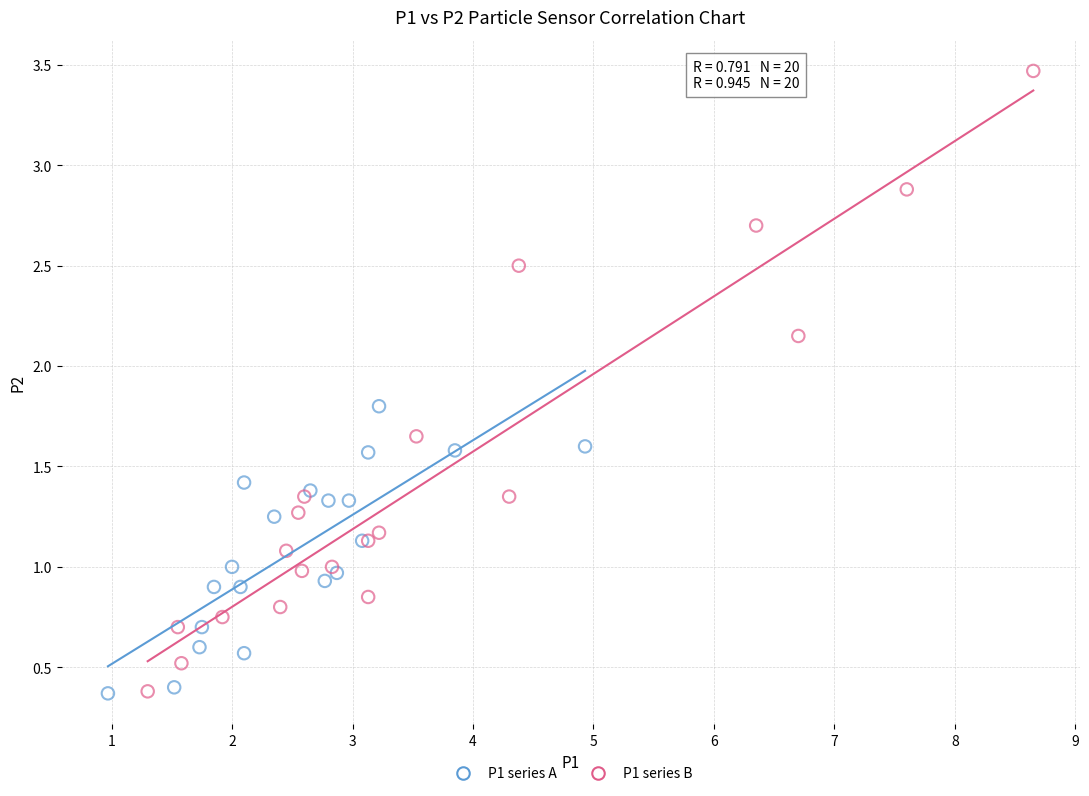

Which series has the largest Y range (max minus min)?

P1 series B